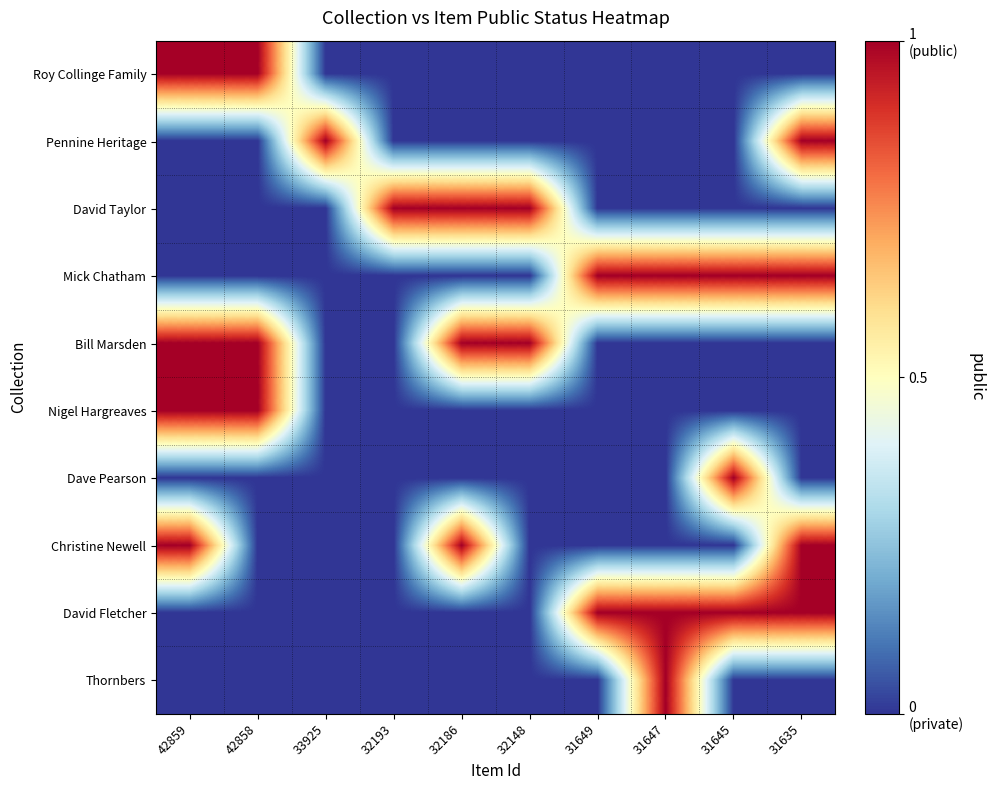

Count the number of categories in the chart.

10